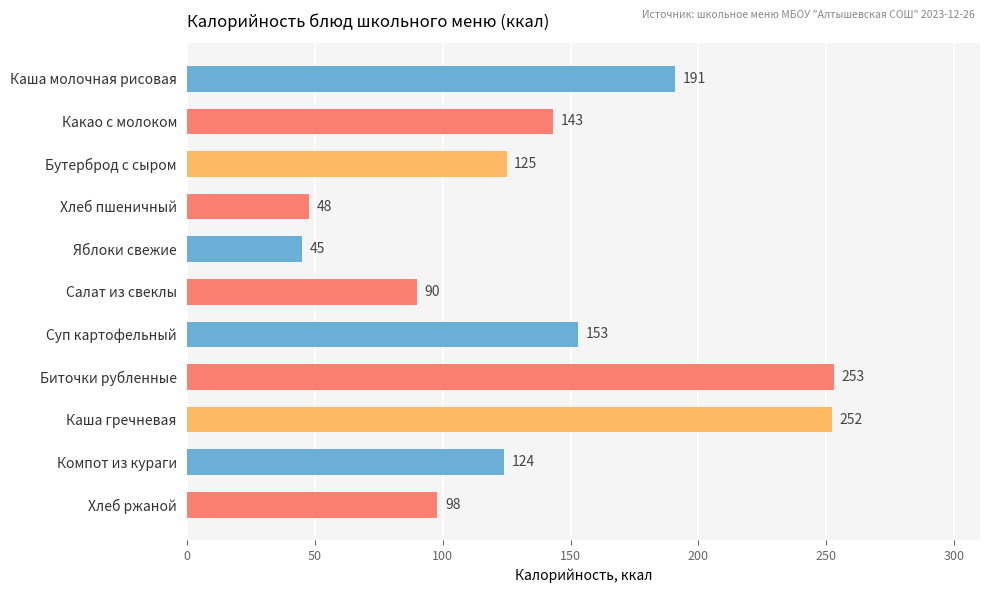

Between Бутерброд с сыром and Какао с молоком, which is larger?

Какао с молоком